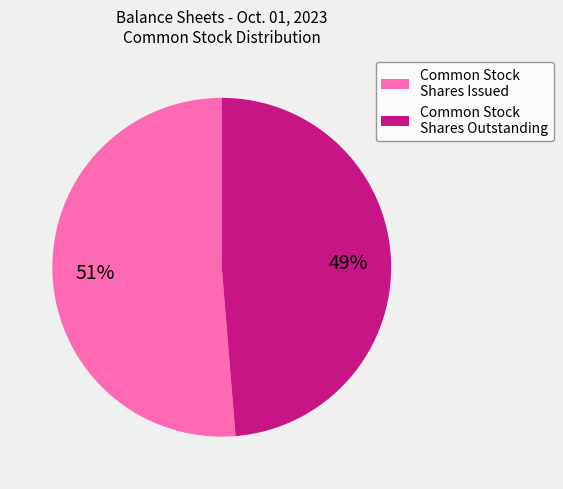

To the nearest percent, what is the average slice percentage?

50%